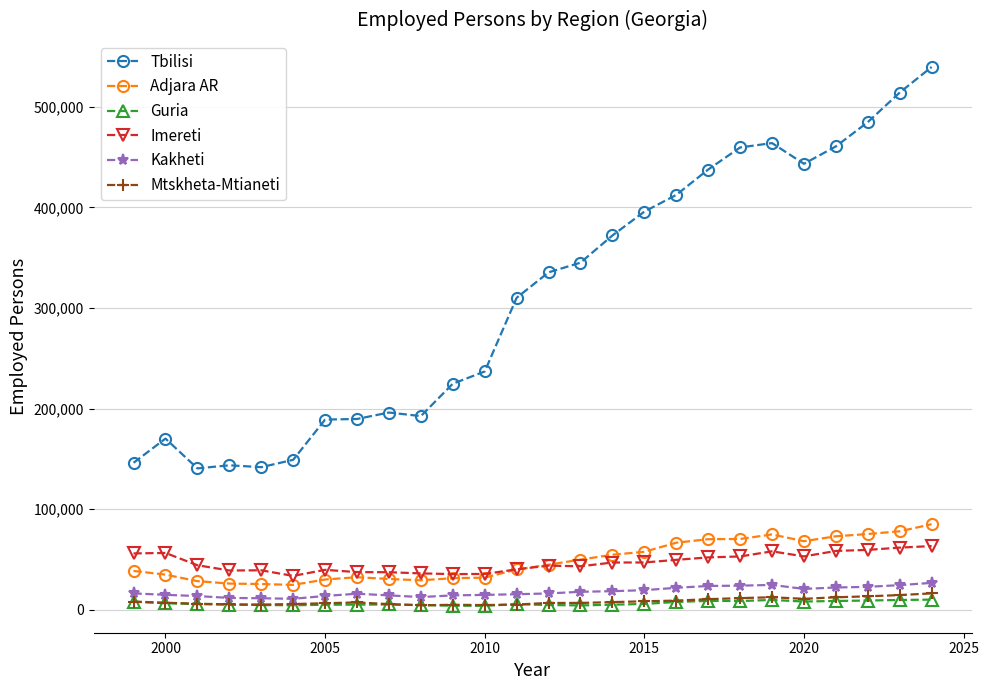

True or false: Guria has more than 0 points higher than both neighbors.

True